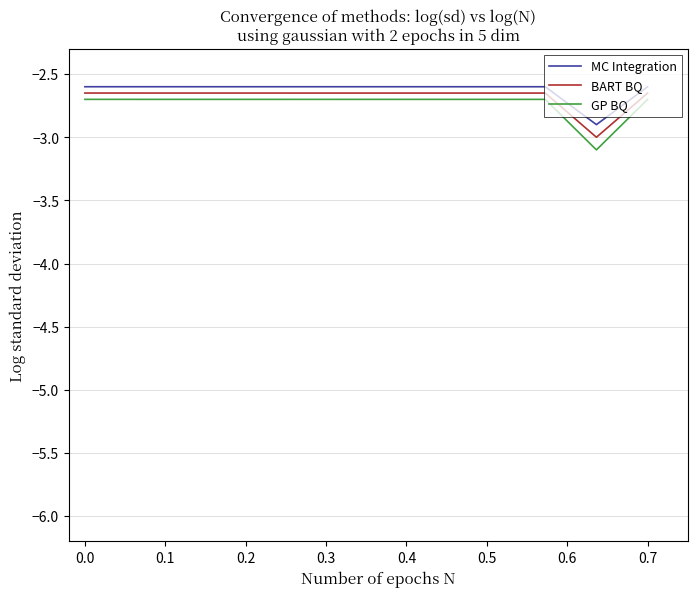

What is the difference between the maximum and minimum values in the MC Integration series?

0.3